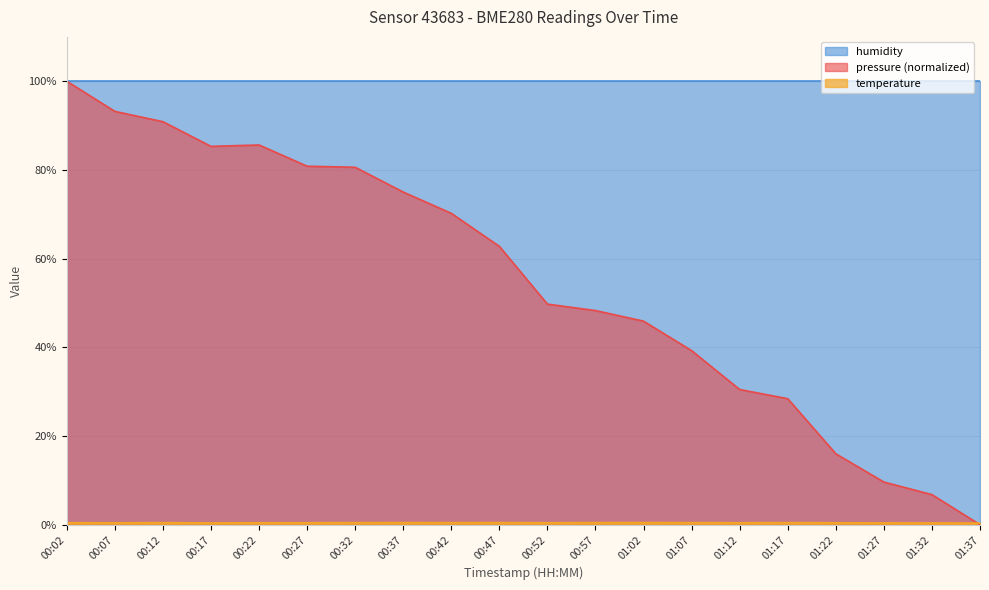

Which series has the largest range (max minus min)?

pressure (normalized)